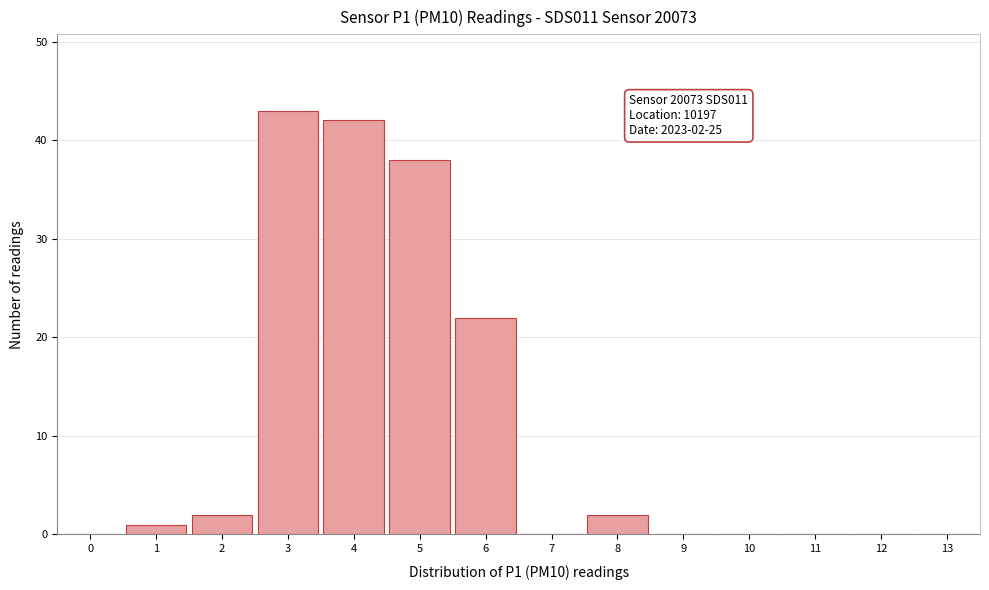

Reading left to right, extract all data points from this chart.

0=0	1=1	2=2	3=43	4=42	5=38	6=22	7=0	8=2	9=0	10=0	11=0	12=0	13=0